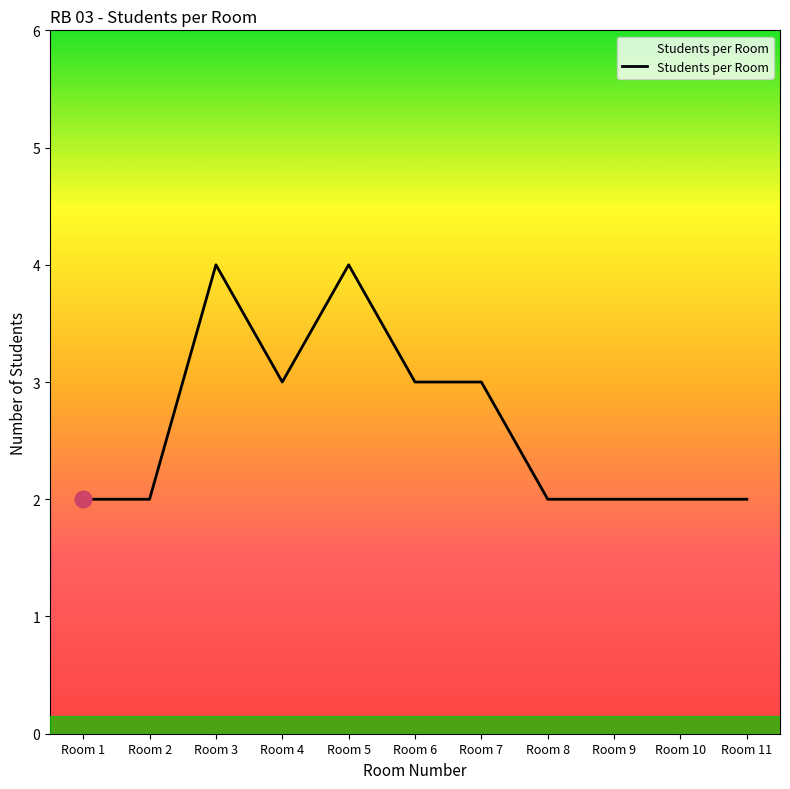

How many lines are shown in the chart?

1